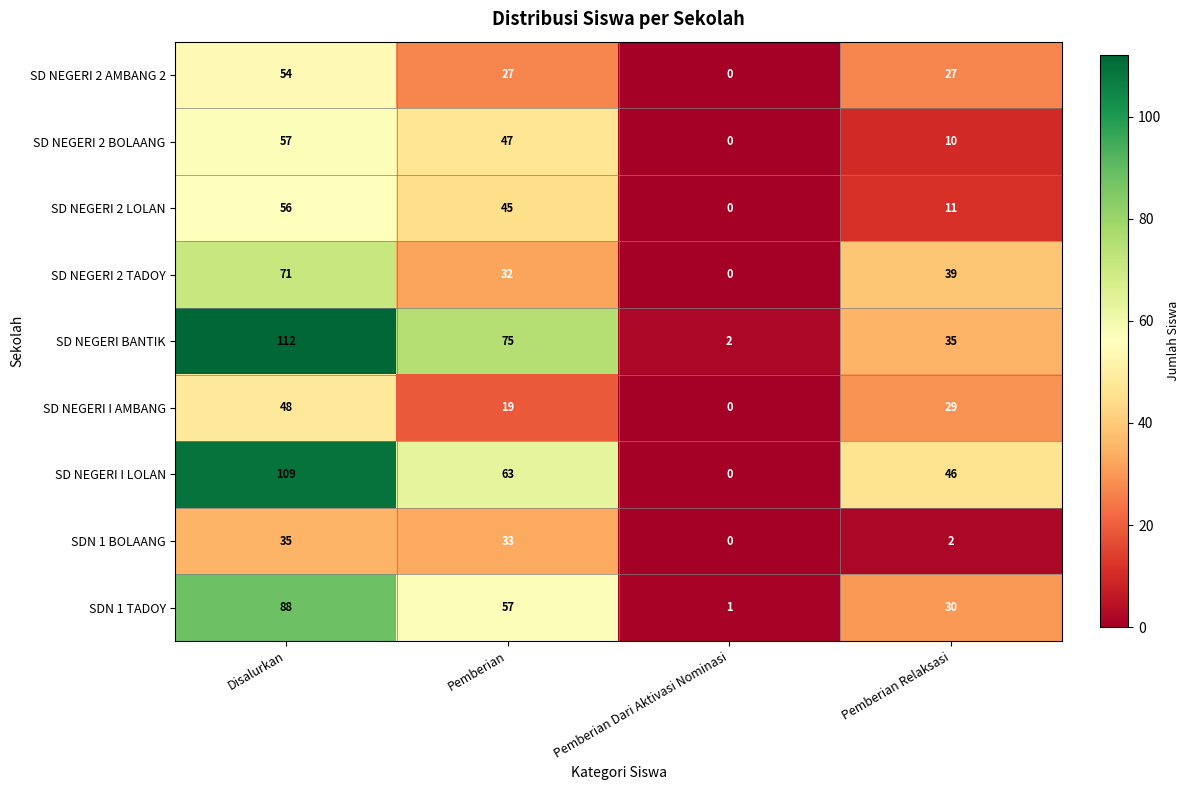

Which label corresponds to the largest value in the chart?

Disalurkan